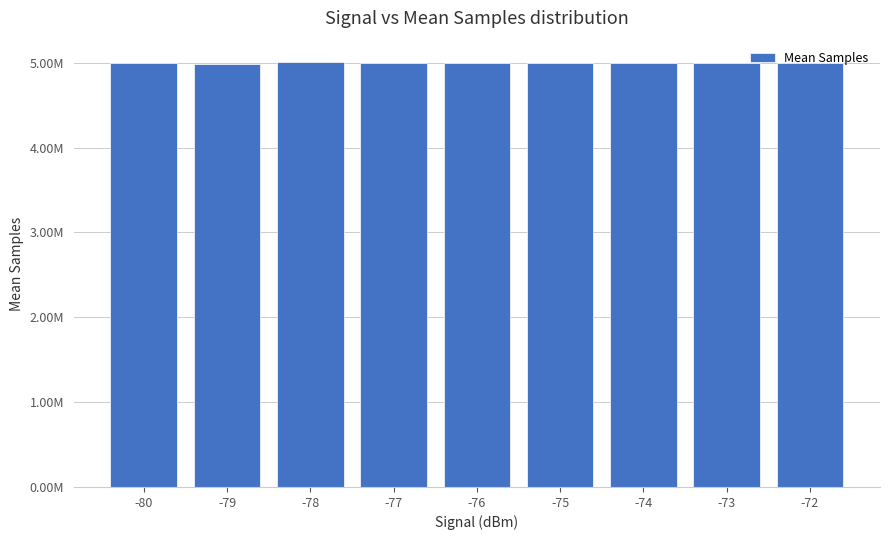

Which category has the lowest value across all series?

-79